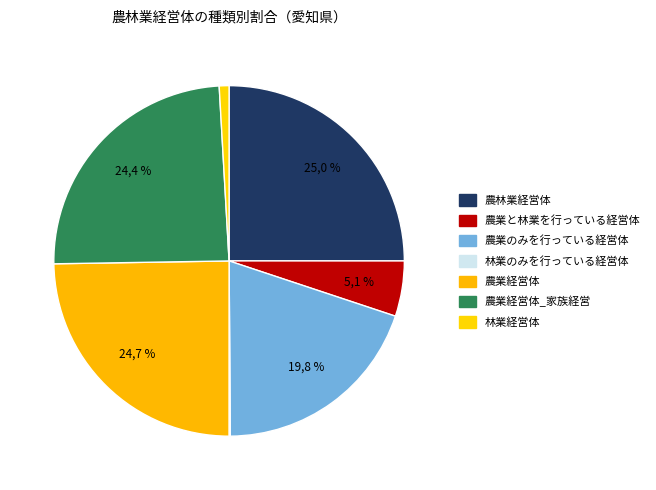

Combined, what portion of the pie is 林業のみを行っている経営体 and 農業と林業を行っている経営体?

5.2%